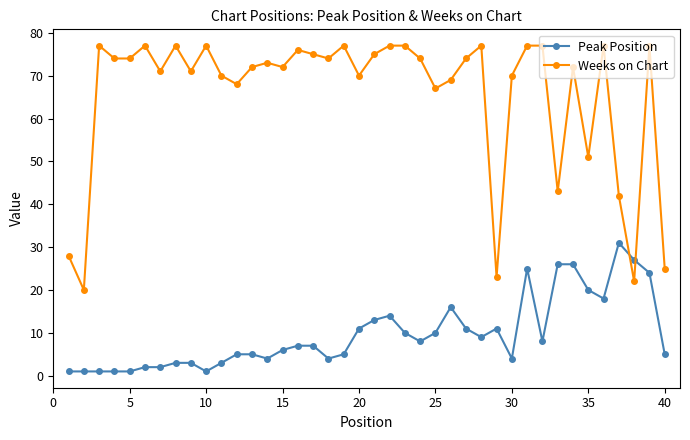

Which series ends up on top after the final intersection of Peak Position and Weeks on Chart?

Weeks on Chart